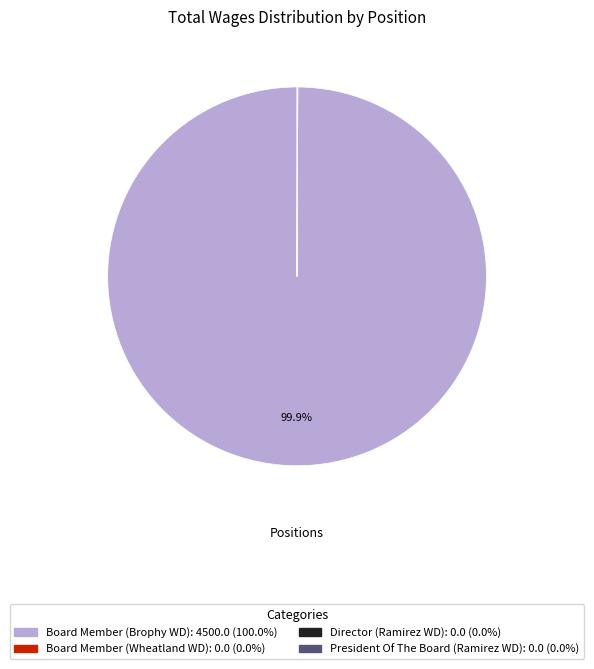

Is there a majority slice in this chart?

Yes